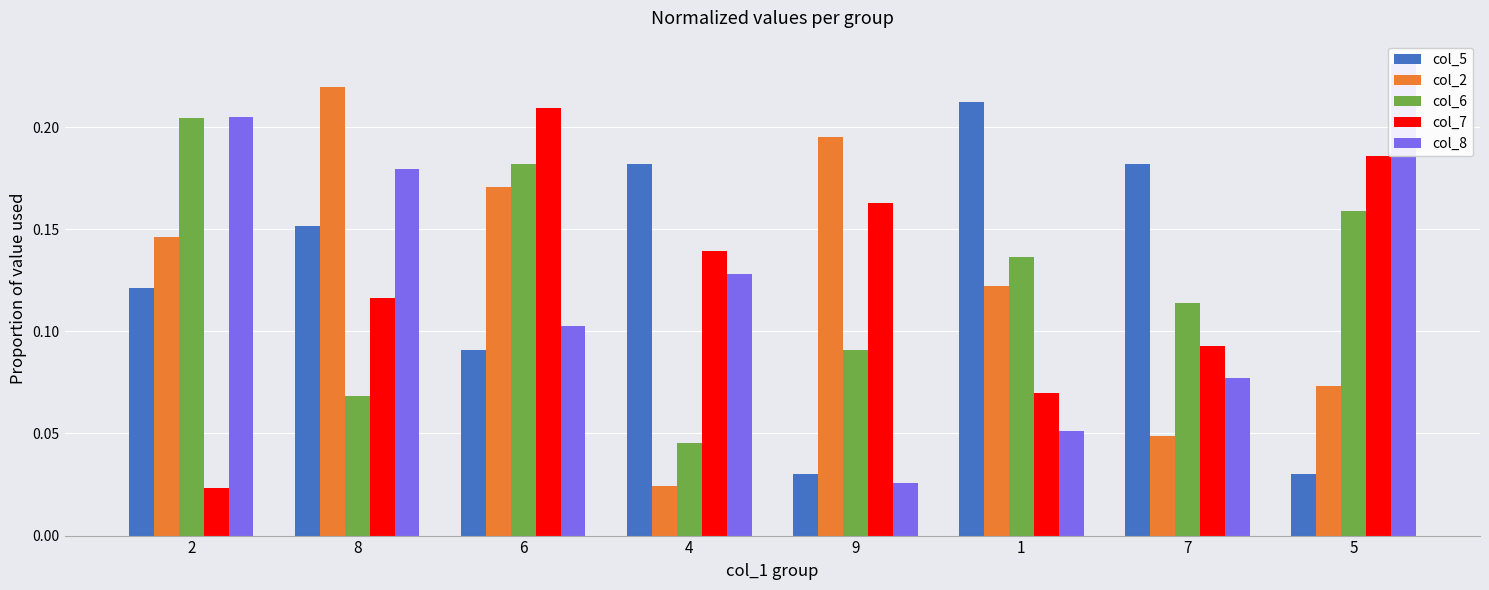

What is the sum of the col_7 values at 7 and 4?

0.2